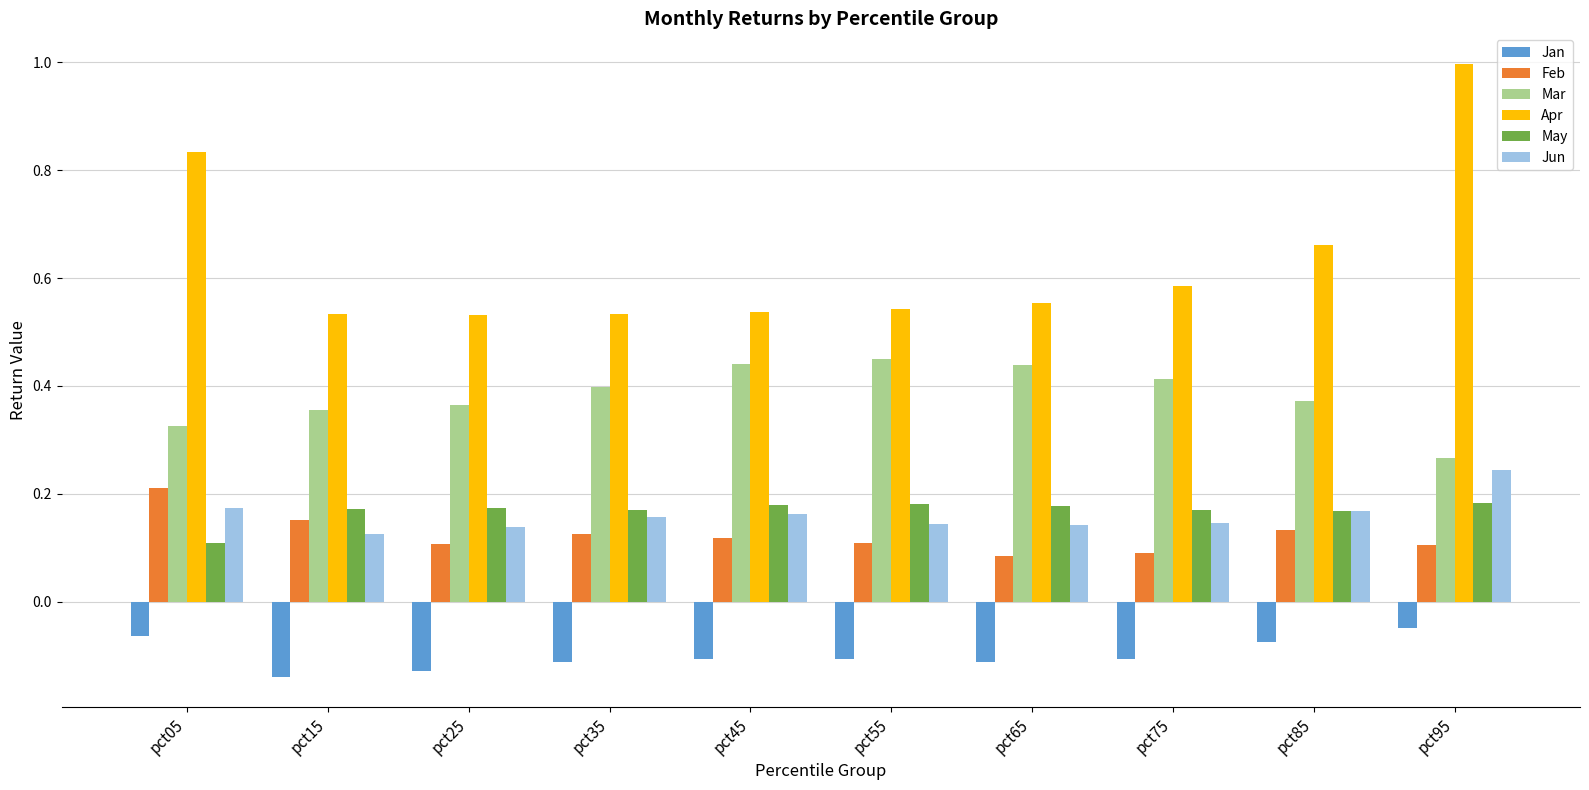

The May series shows 0.2 at pct95. True or false?

True